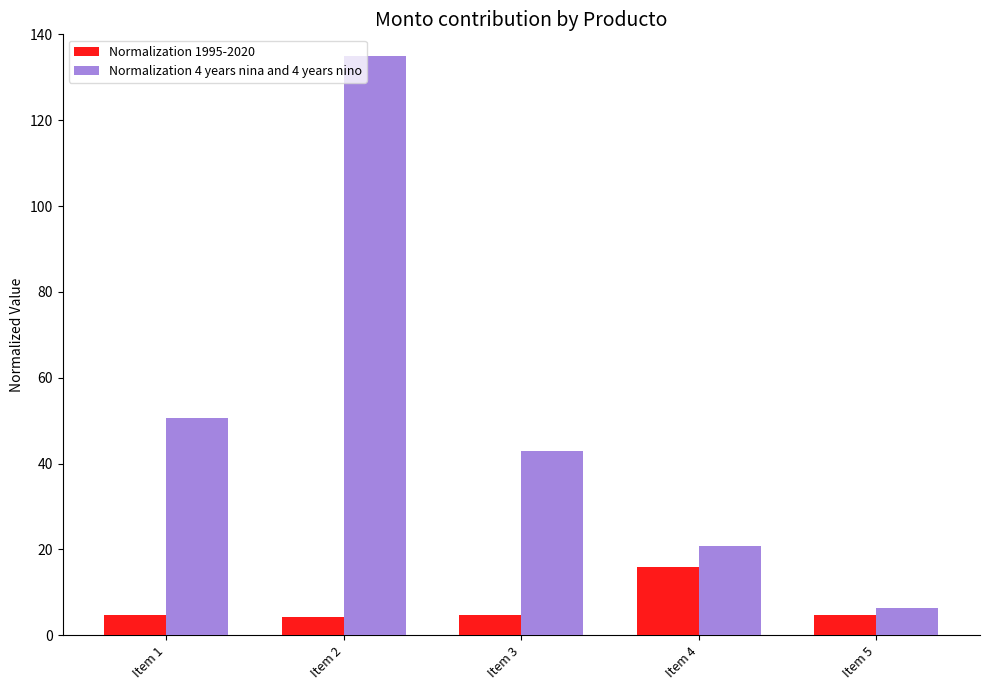

Where is Normalization 4 years nina and 4 years nino nearest to the value 70?

Item 1